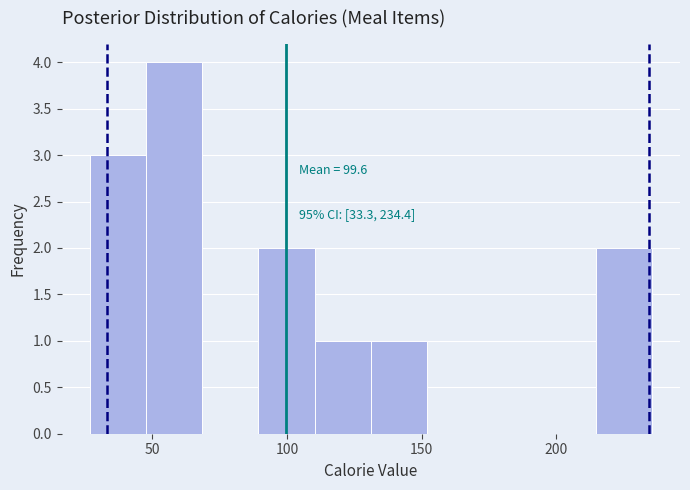

Which range on the x-axis has the tallest bar?

50 to 70